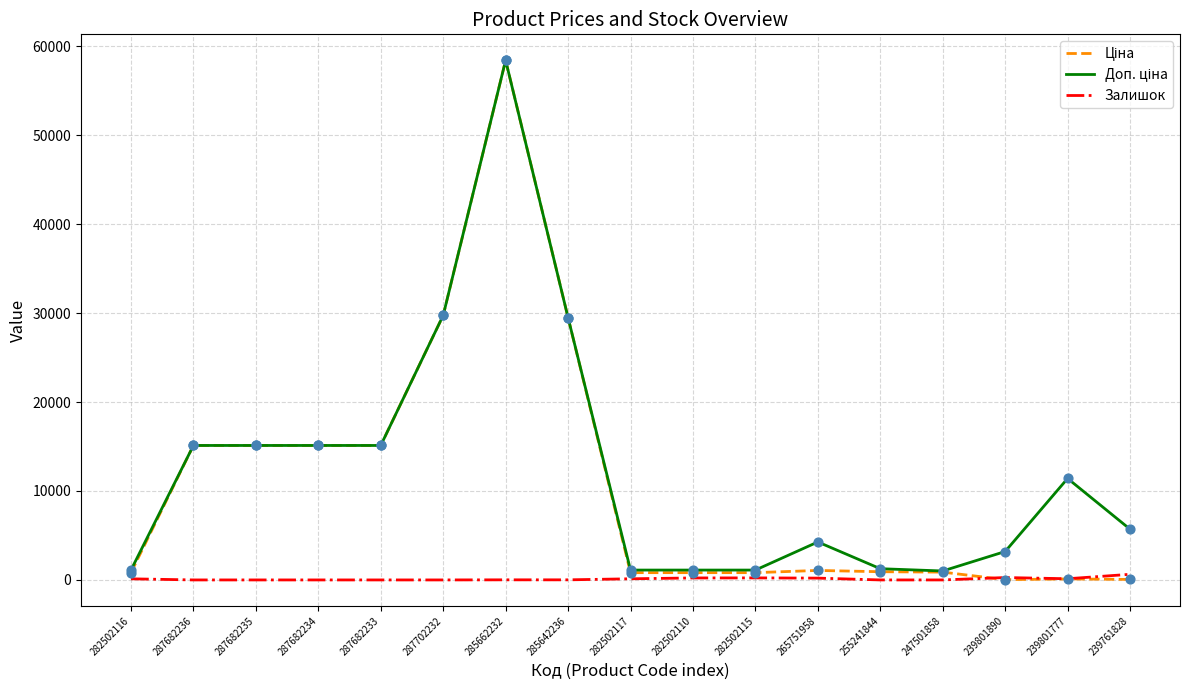

At which category is the sum across all series the highest?

285662232